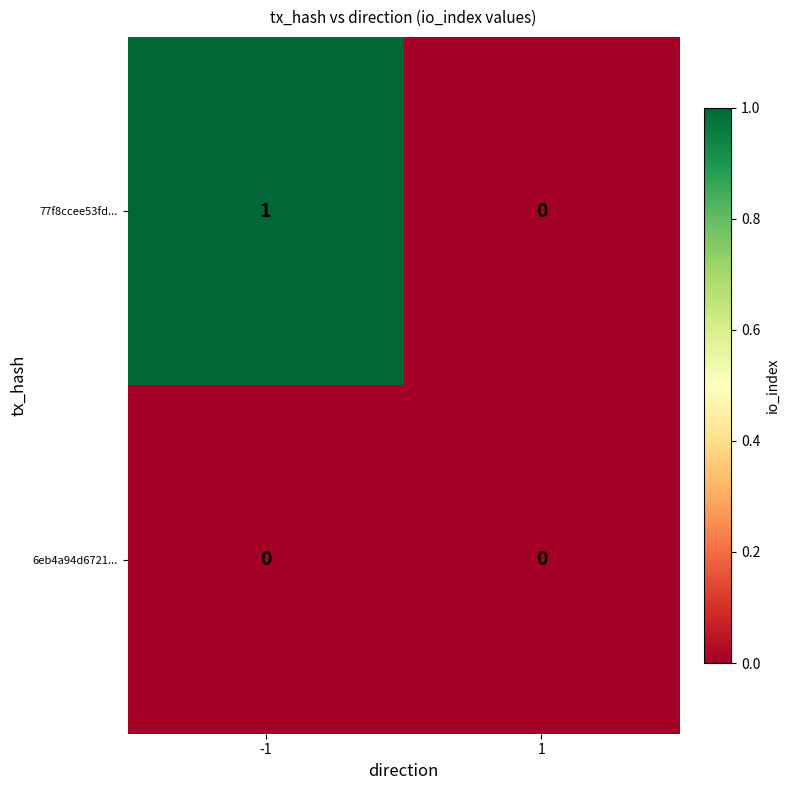

Which series changed the most between -1 and 1?

77f8ccee53fd...